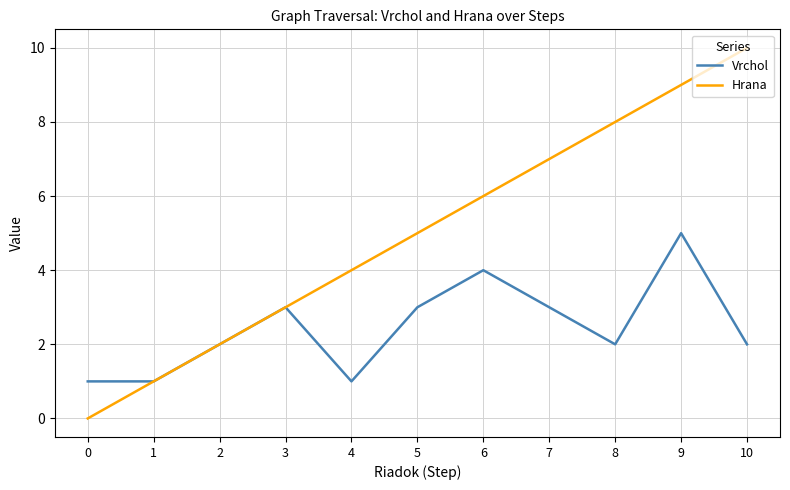

What is the difference between the Hrana values at 3 and 9?

6